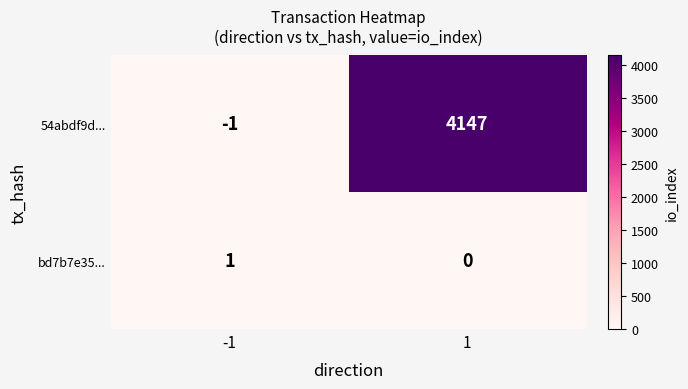

Which label corresponds to the largest value in the chart?

1